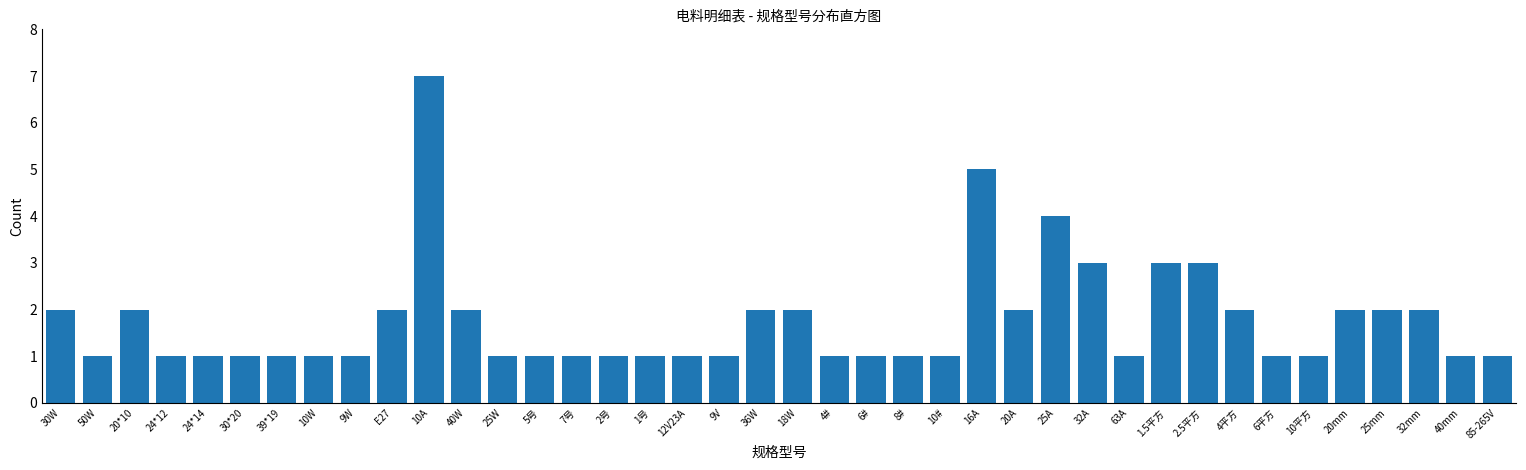

What value does the data have at 10A?

7